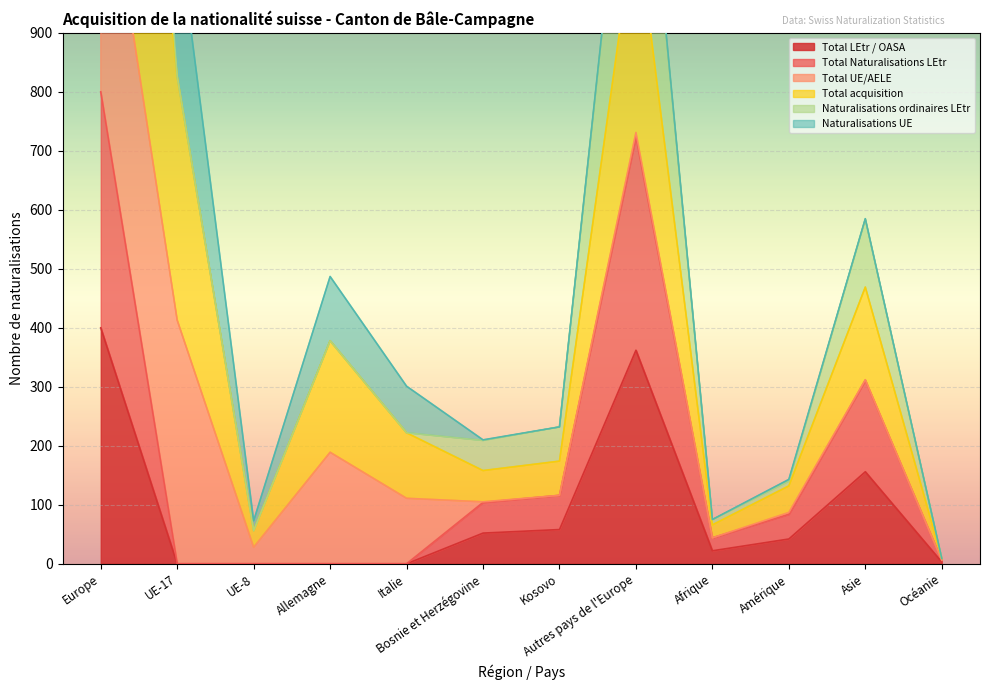

What is the highest value of the Total LEtr / OASA series?

400